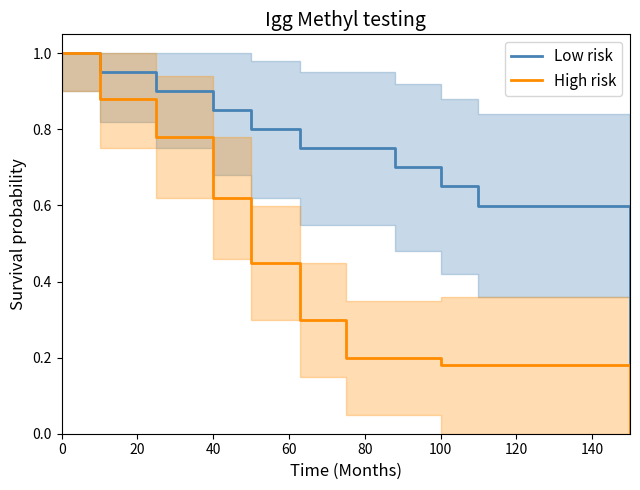

What is the highest value of the Low risk series?

1.0